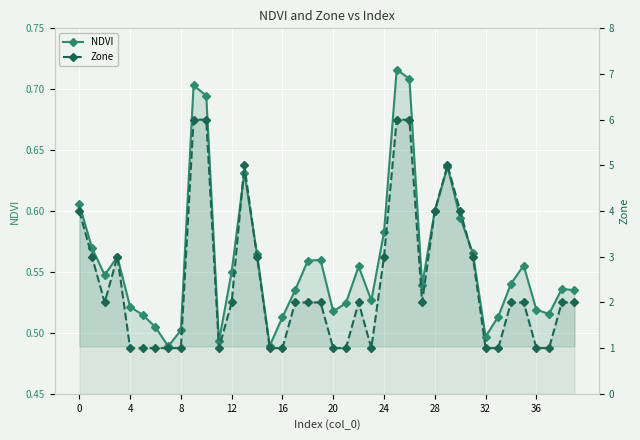

Which category has the highest value in the NDVI series?

25